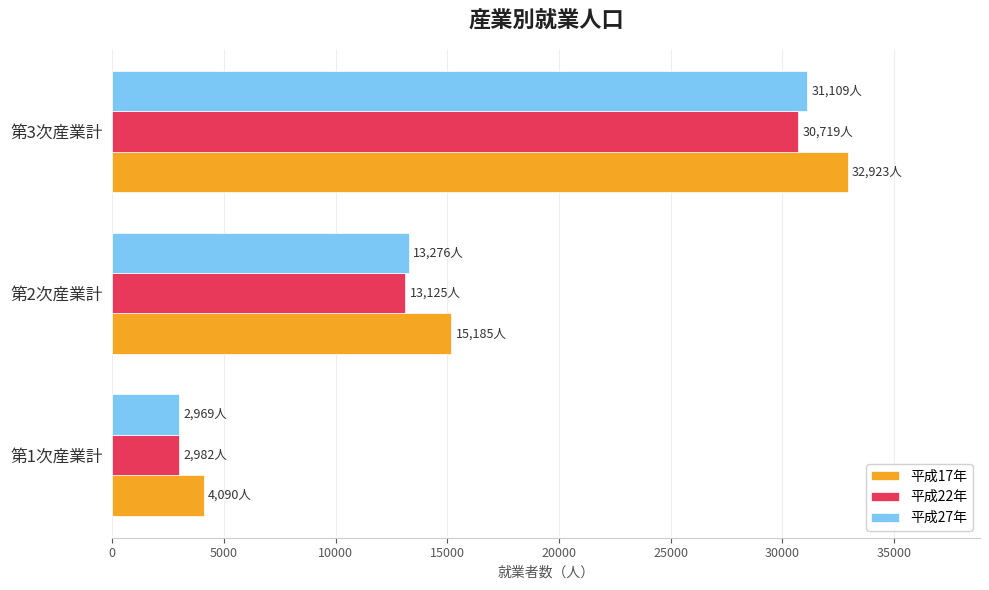

What is the difference between the highest and lowest values at 第3次産業計?

2204